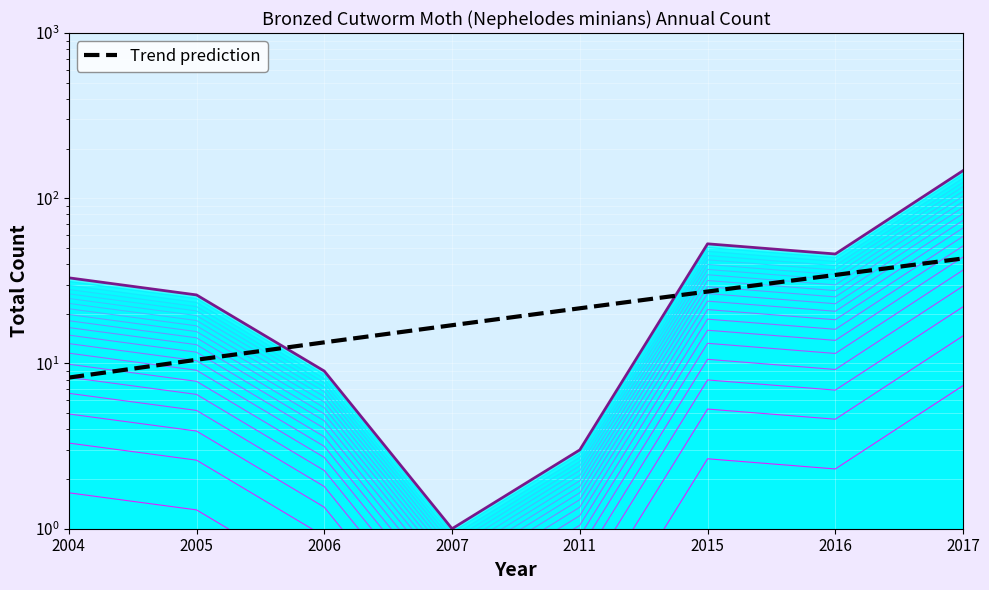

What is the change in value from 2006 to 2016?

+20.9